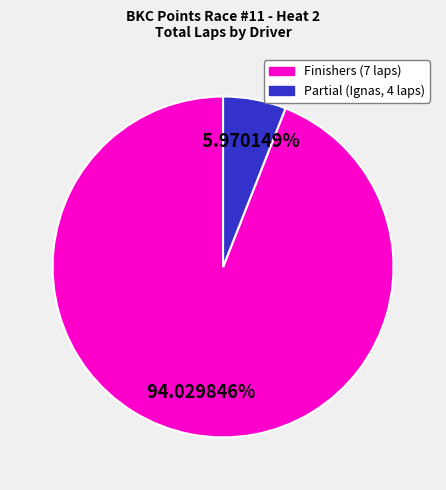

To the nearest percent, what is the difference between the largest and smallest slice percentages?

88%